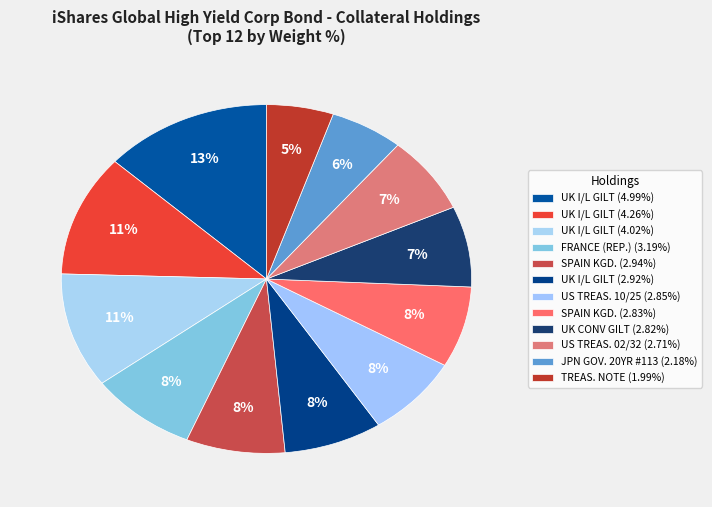

Count the number of slices in the pie.

12